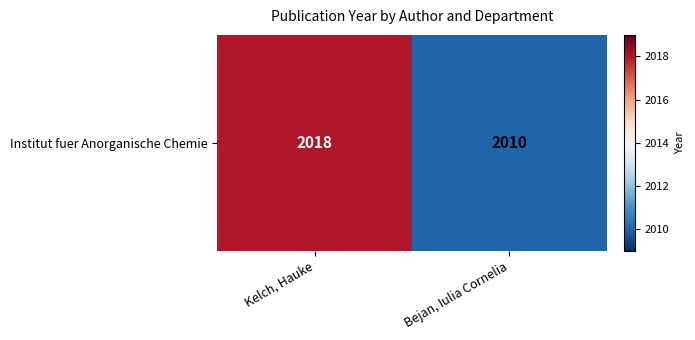

What is the difference between the values at Kelch, Hauke and Bejan, Iulia Cornelia?

8